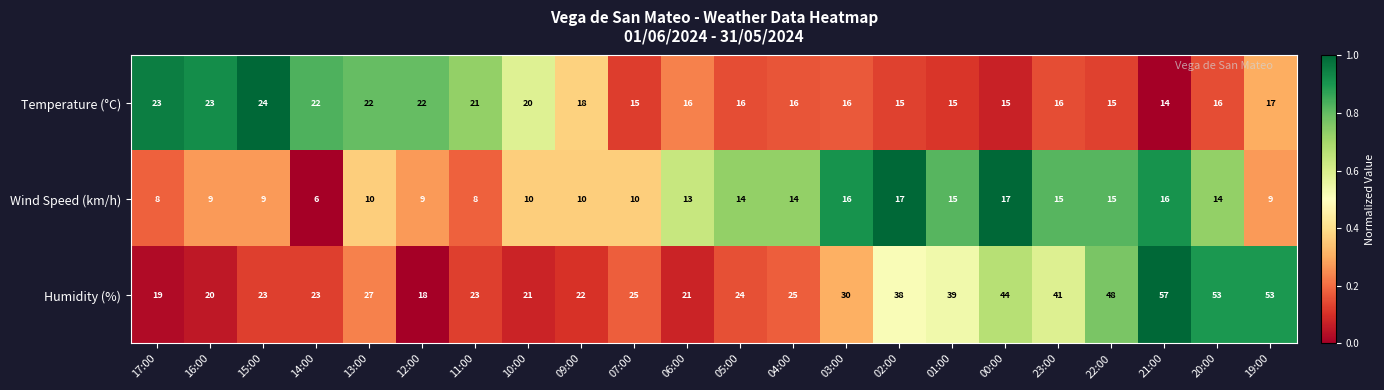

What is the sum of all Temperature (°C) values?

397